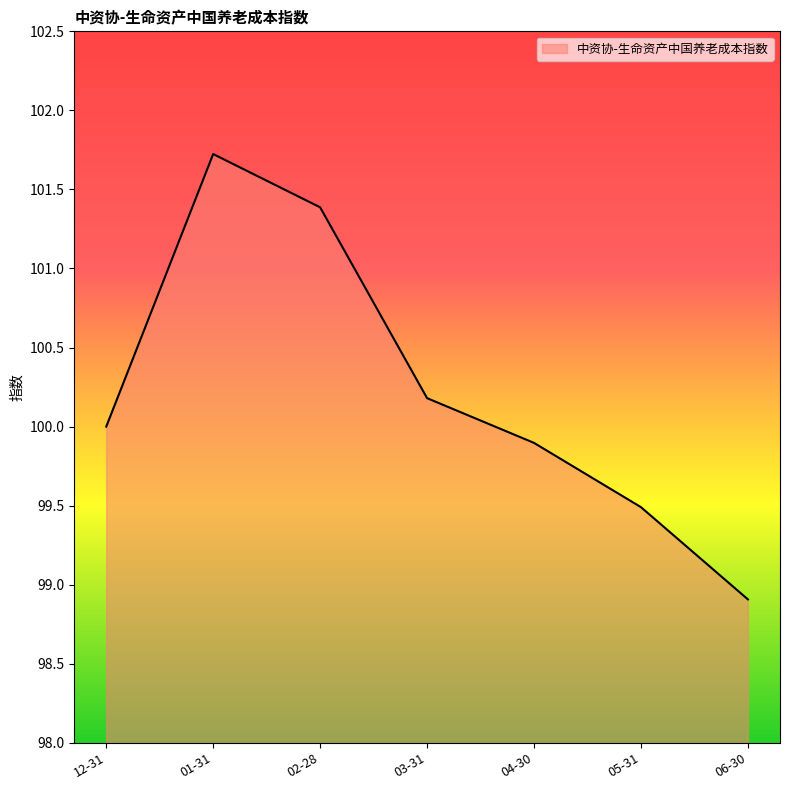

Which has a higher value, 01-31 or 02-28?

01-31